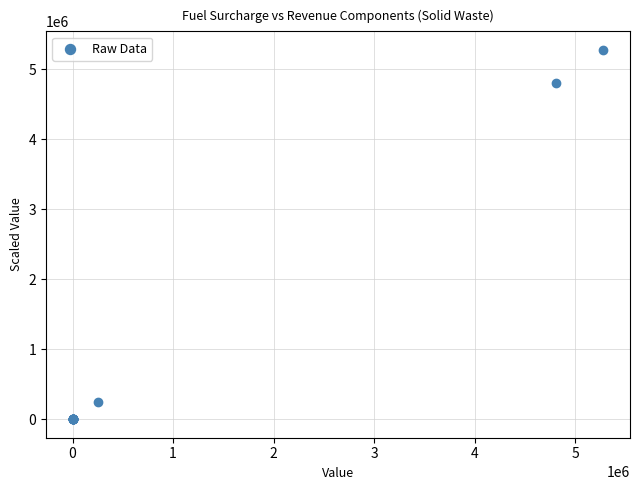

What Y value in the scatter plot is closest to 2640460?

4804707.0